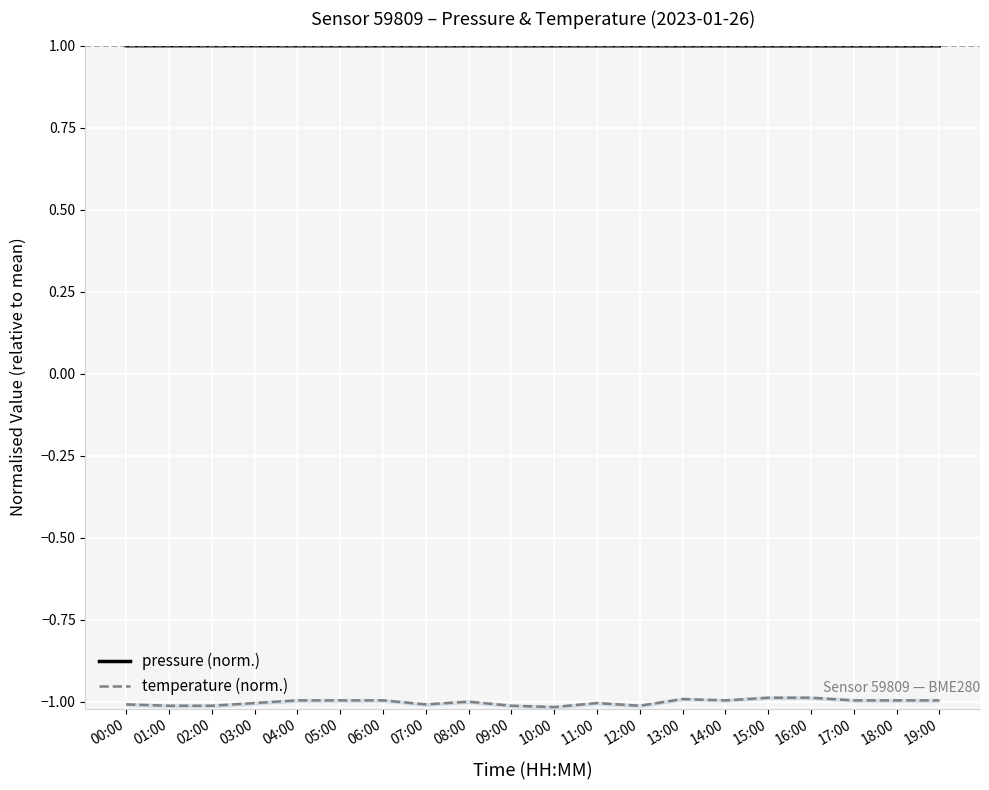

Where is pressure (norm.) nearest to the value 1?

12:00